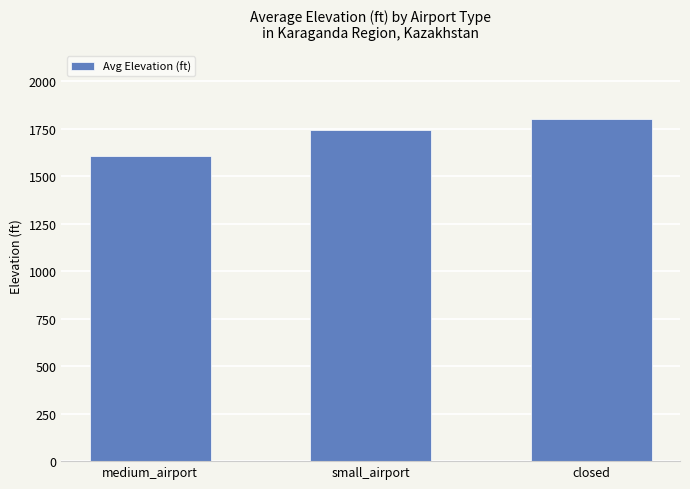

Which has a higher value, closed or small_airport?

closed